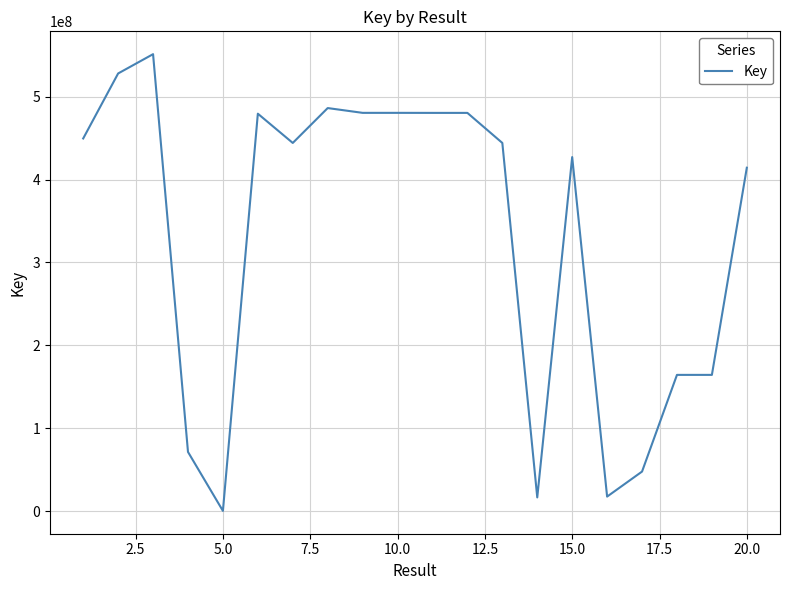

What is the average value?

331376706